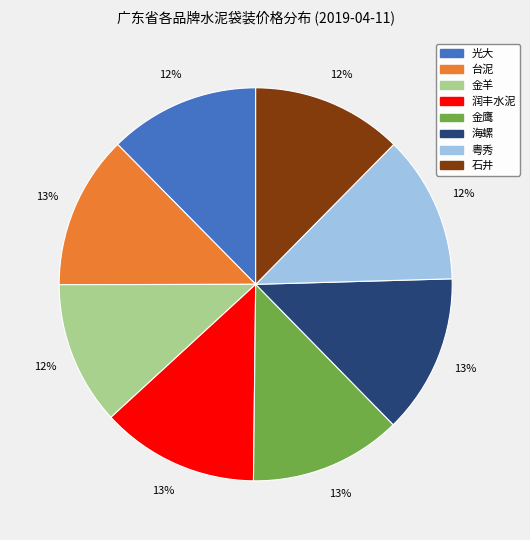

Is there a majority slice in this chart?

No